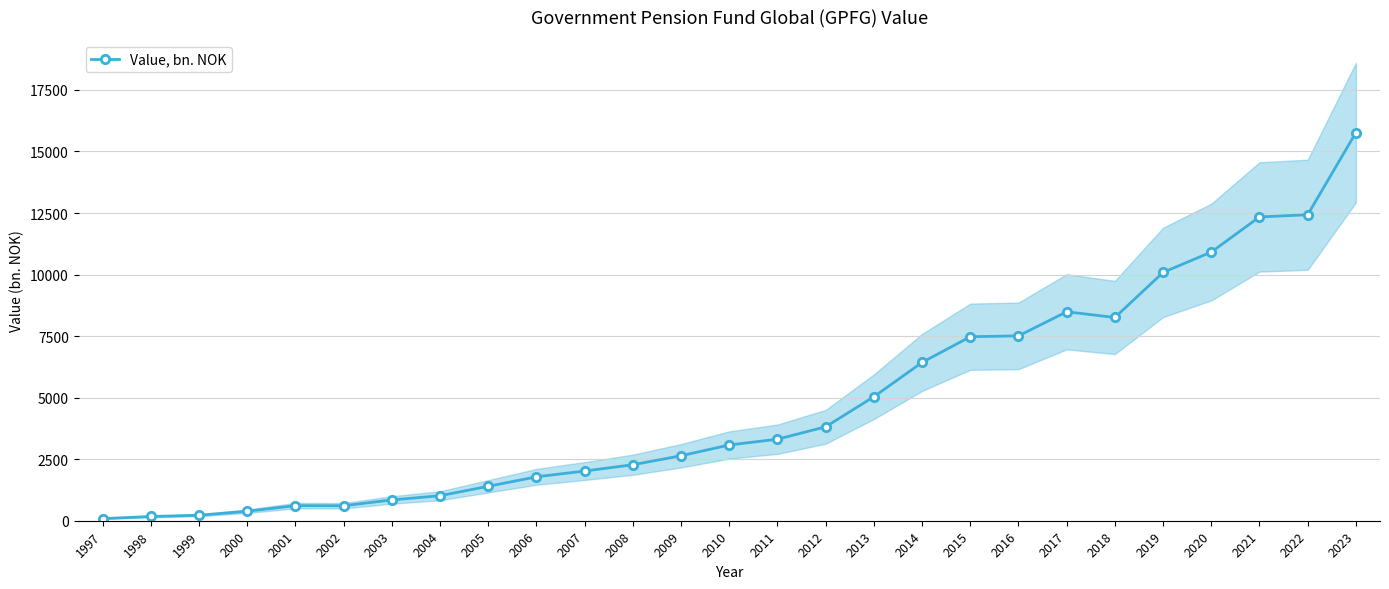

How many data points are above 3077?

13